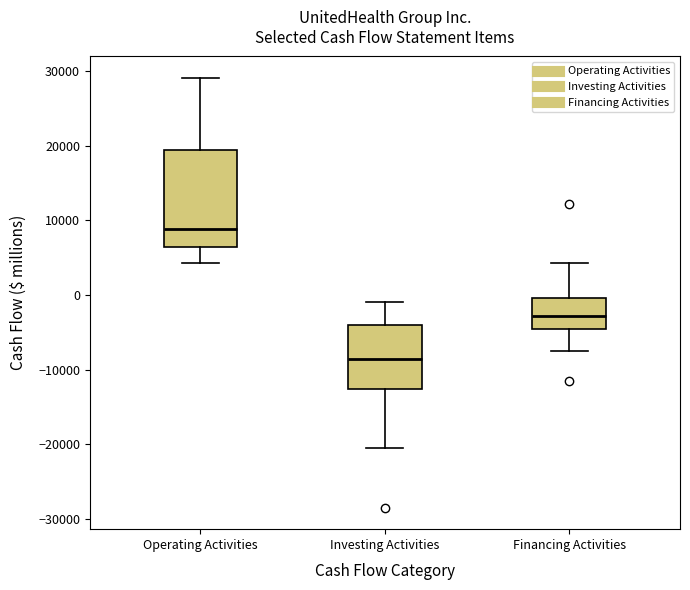

Reading left to right, transcribe this box plot: for each box, give where its median line is, the range the box spans, and where its two whiskers end, as read against the y-axis. The values are not printed on the chart, so give them approximately, as read against the axis.

Operating Activities: median 9000, box 6000 to 19000, whiskers 4000 to 29000
Investing Activities: median -9000, box -13000 to -4000, whiskers -21000 to -1000
Financing Activities: median -3000, box -5000 to 0, whiskers -7000 to 4000